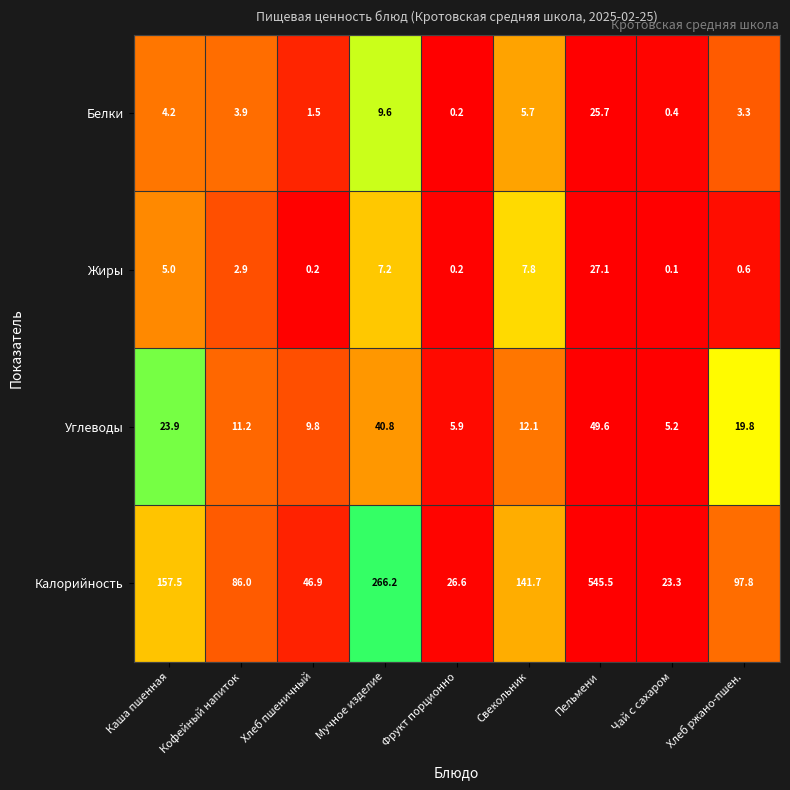

The Калорийность series shows 141.7 at Свекольник. True or false?

True